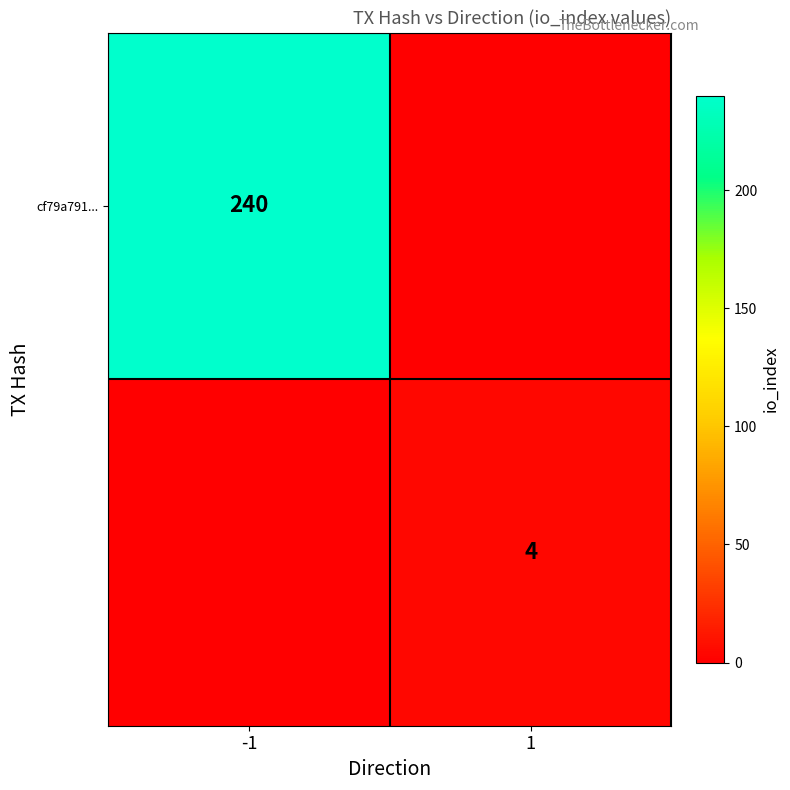

At which category does the chart reach its peak across all series?

-1